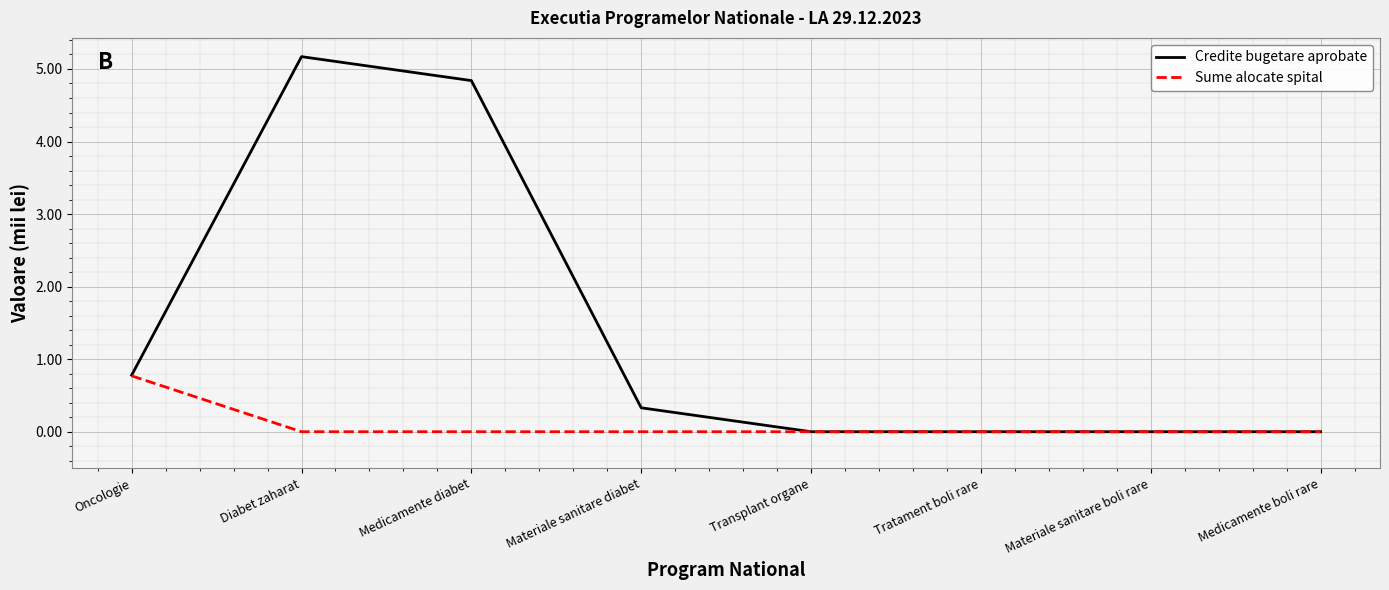

How many lines are shown in the chart?

2